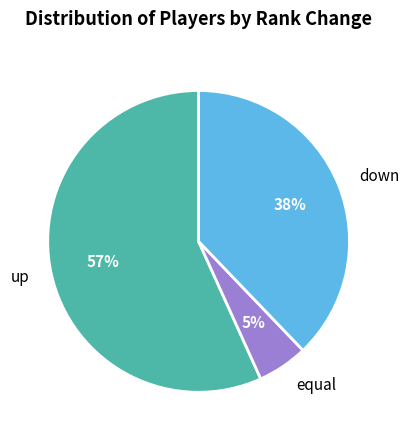

Is there any slice that represents more than half of the pie?

Yes